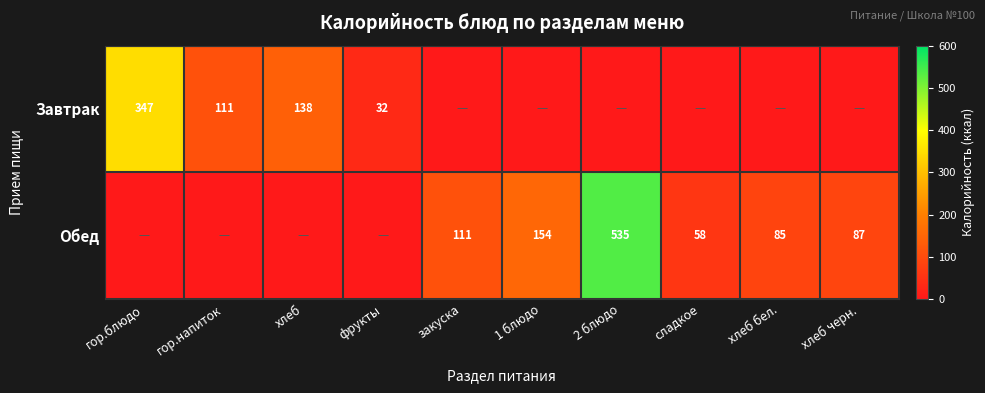

The Обед series shows 959 at 2 блюдо. True or false?

False